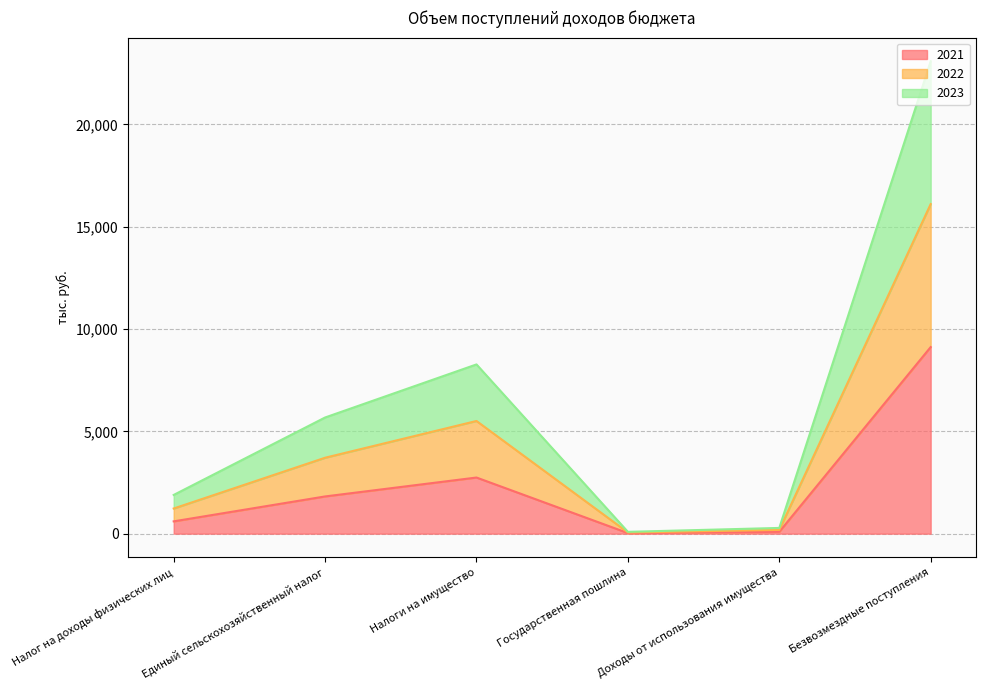

How many distinct data groups are displayed?

3